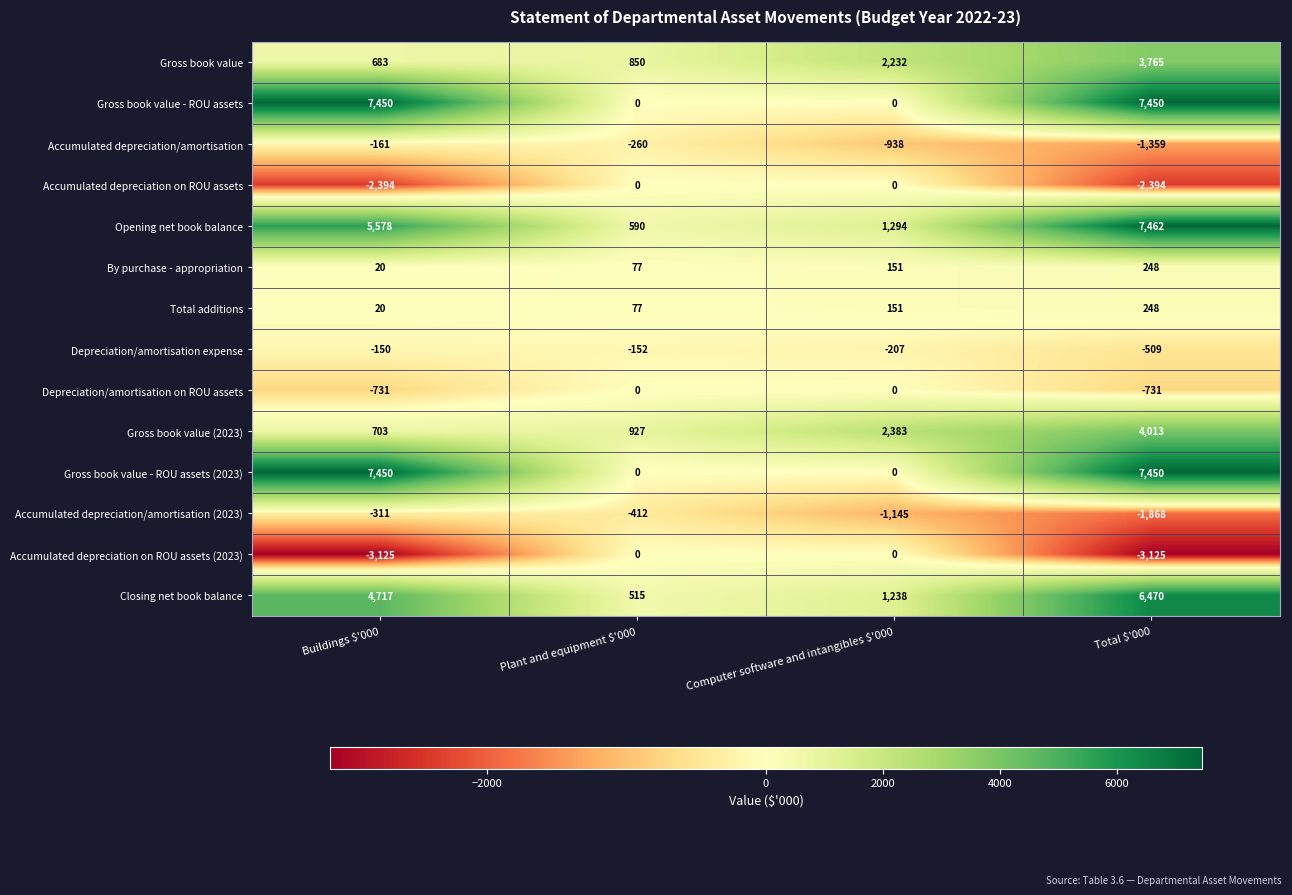

What is the total value across all series at Plant and equipment $'000?

2212